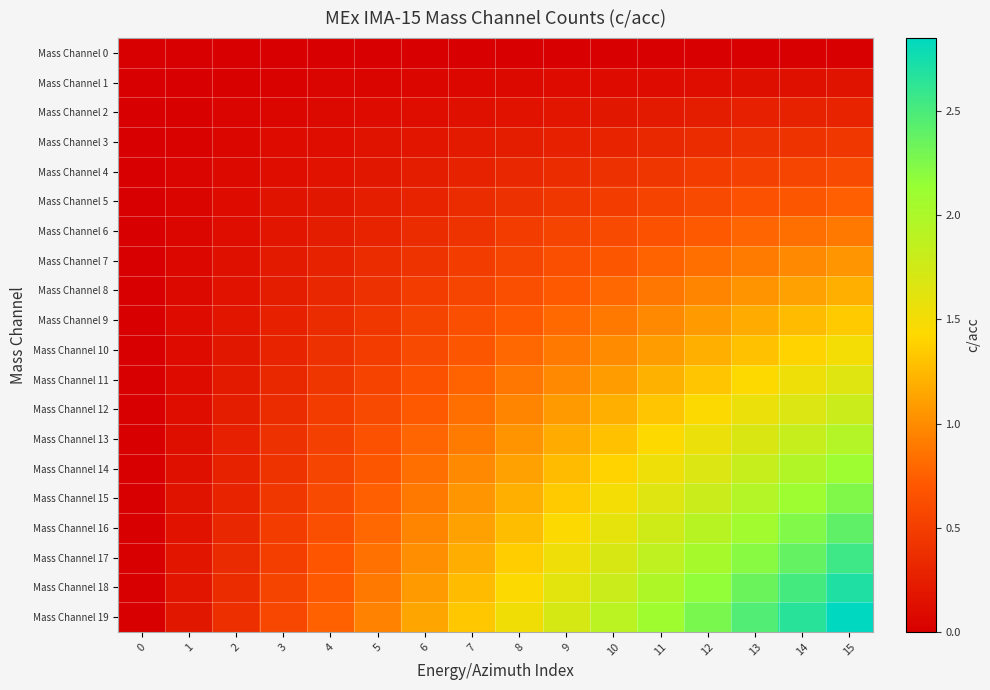

Rank the series by their maximum value, from highest to lowest.

Mass Channel 19, Mass Channel 18, Mass Channel 17, Mass Channel 16, Mass Channel 15, Mass Channel 14, Mass Channel 13, Mass Channel 12, Mass Channel 11, Mass Channel 10, Mass Channel 9, Mass Channel 8, Mass Channel 7, Mass Channel 6, Mass Channel 5, Mass Channel 4, Mass Channel 3, Mass Channel 2, Mass Channel 1, Mass Channel 0